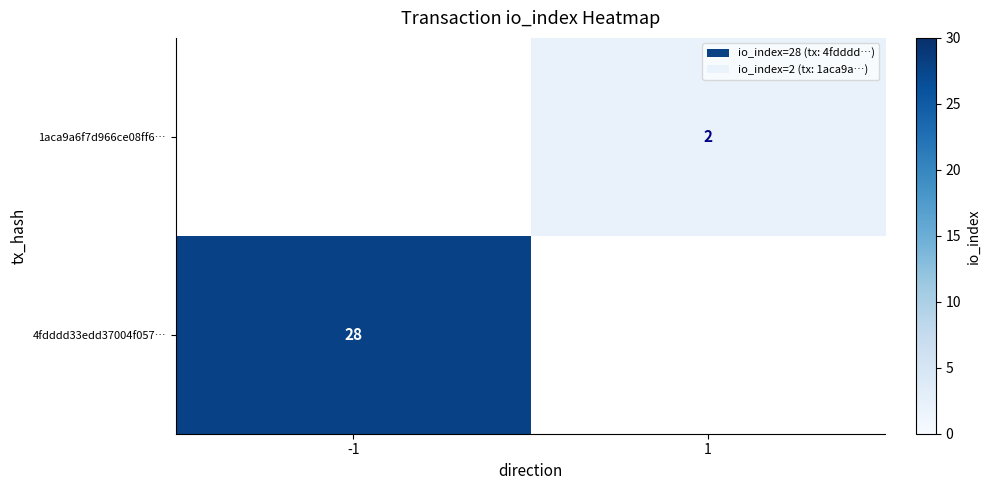

True or false: 1aca9a6f7d966ce08ff6… has a value of 1 at 1.

False